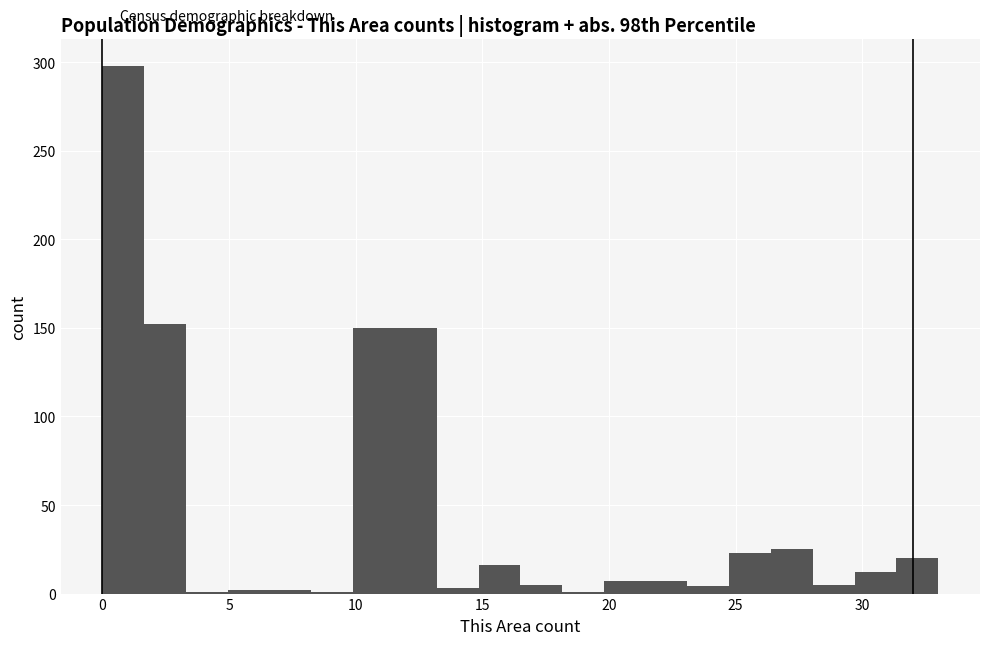

Around what value on the x-axis is the tallest bar? Give the approximate position of its centre, as read against the axis.

1.0